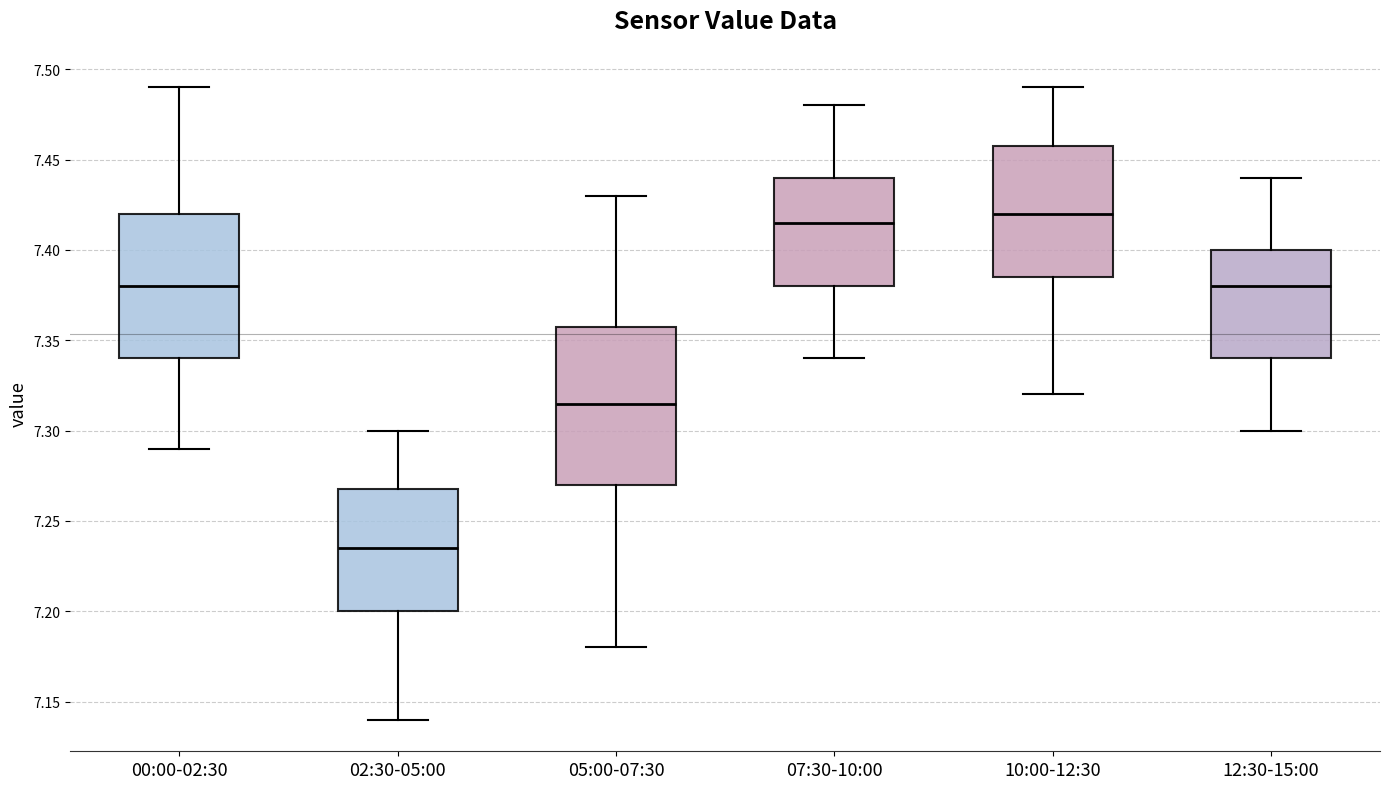

Reading left to right, read every box against the y-axis: the position of its median line, the range the box covers, and the ends of its whiskers. The values are not printed on the chart, so give them approximately, as read against the axis.

00:00-02:30: median 7.380, box 7.340 to 7.420, whiskers 7.290 to 7.490
02:30-05:00: median 7.235, box 7.200 to 7.270, whiskers 7.140 to 7.300
05:00-07:30: median 7.315, box 7.270 to 7.360, whiskers 7.180 to 7.430
07:30-10:00: median 7.415, box 7.380 to 7.440, whiskers 7.340 to 7.480
10:00-12:30: median 7.420, box 7.385 to 7.460, whiskers 7.320 to 7.490
12:30-15:00: median 7.380, box 7.340 to 7.400, whiskers 7.300 to 7.440